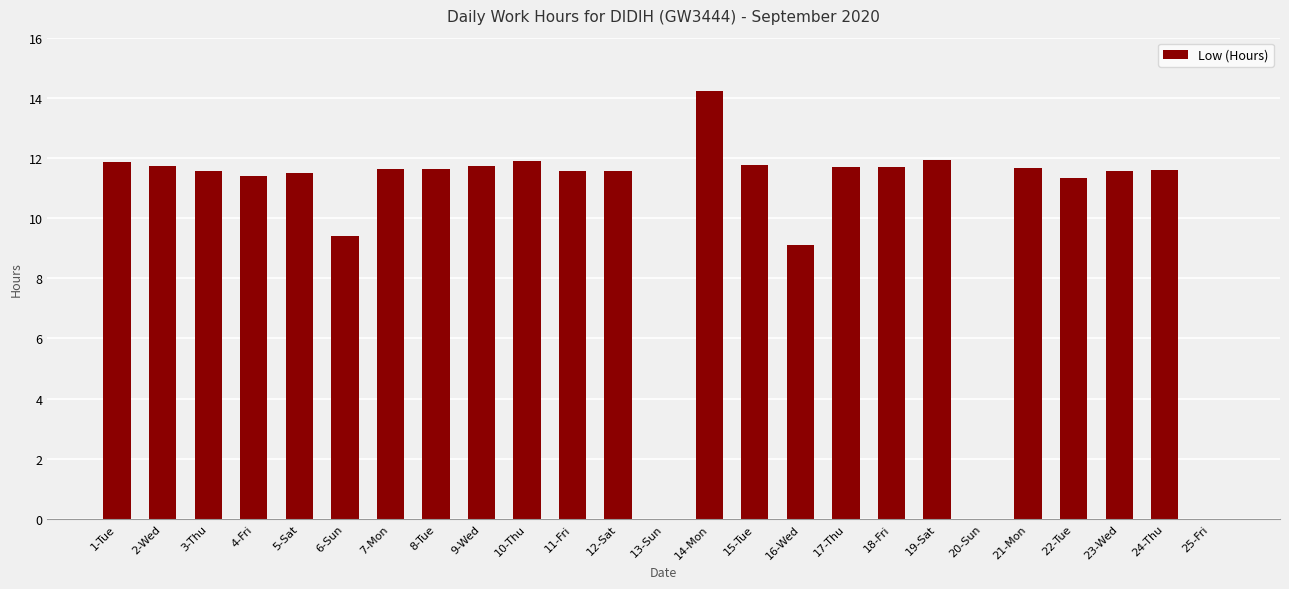

What value does the data have at 23-Wed?

11.6